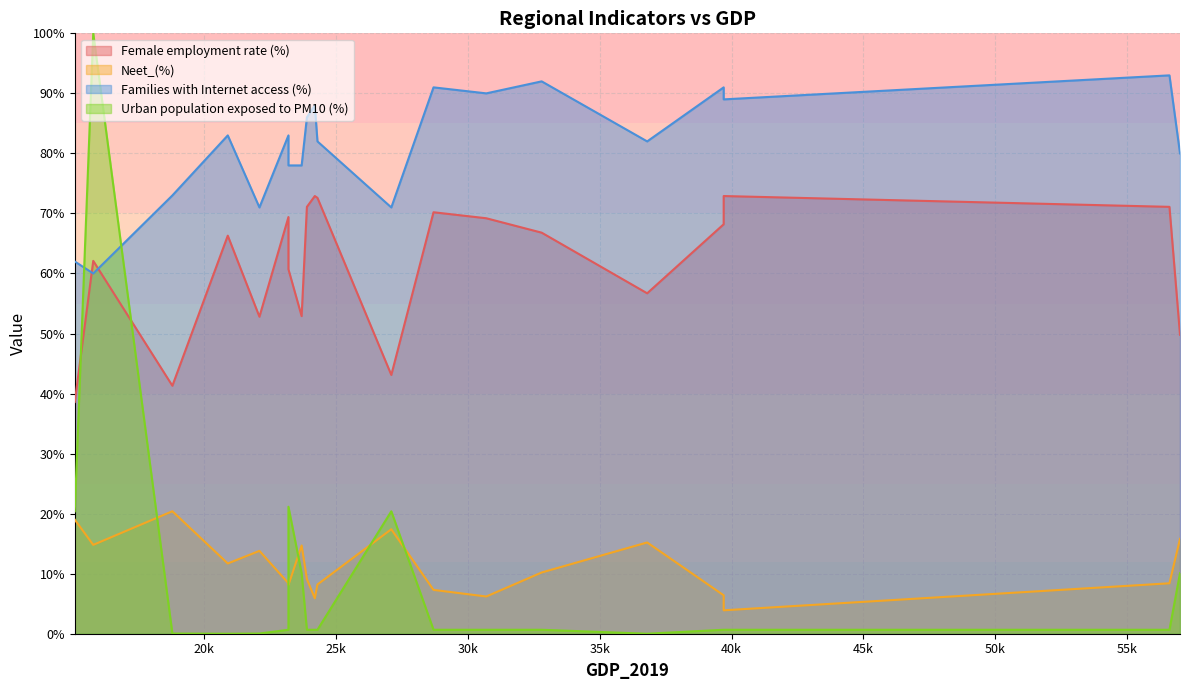

How many values in the Neet_(%) series exceed 10?

10